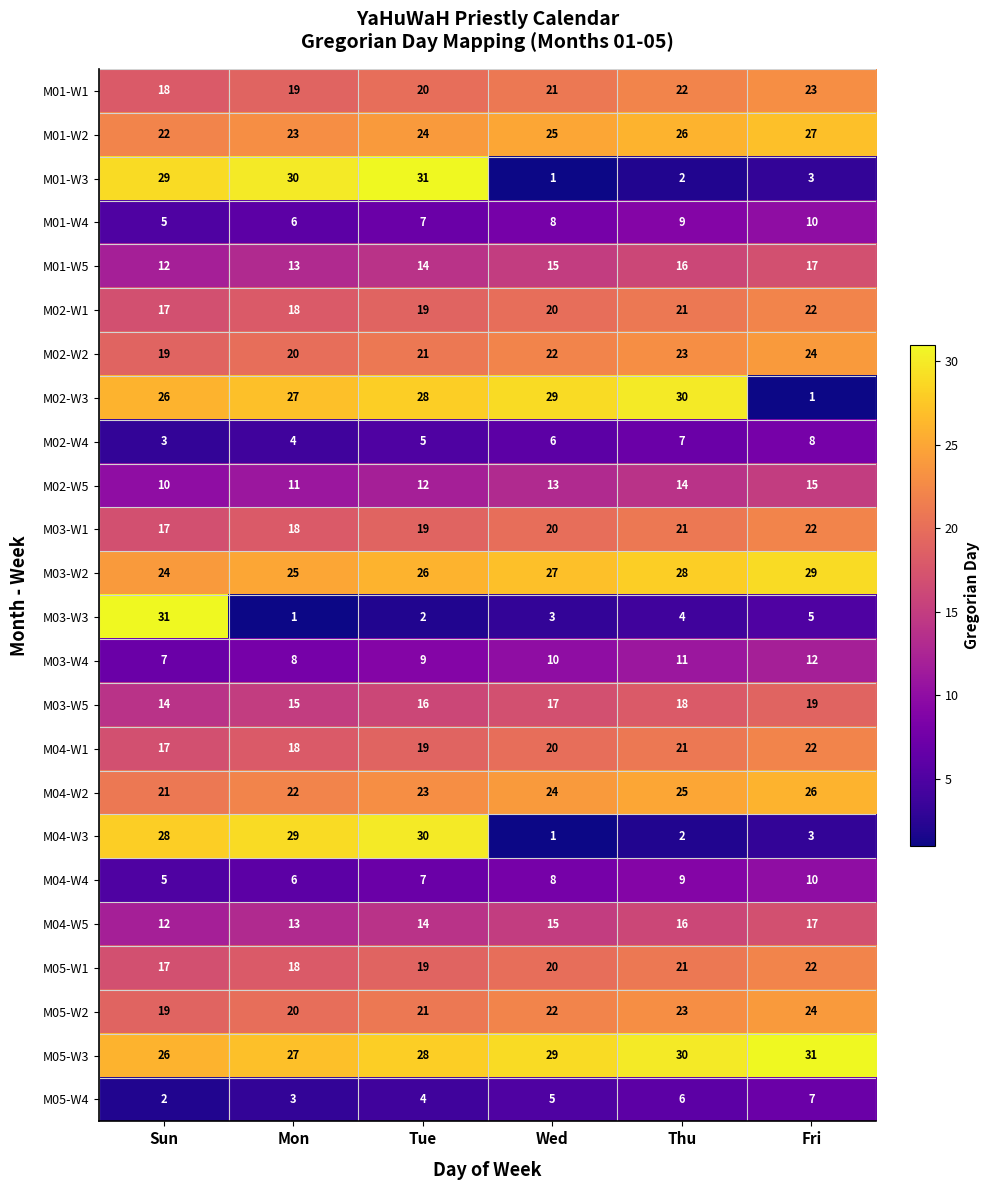

The M05-W4 series shows 3 at Mon. True or false?

True